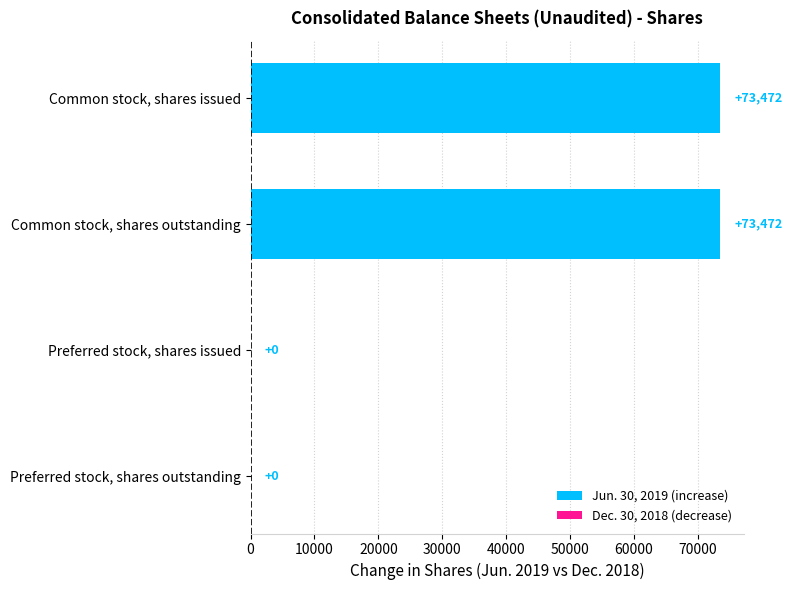

What is the sum of all values?

146944